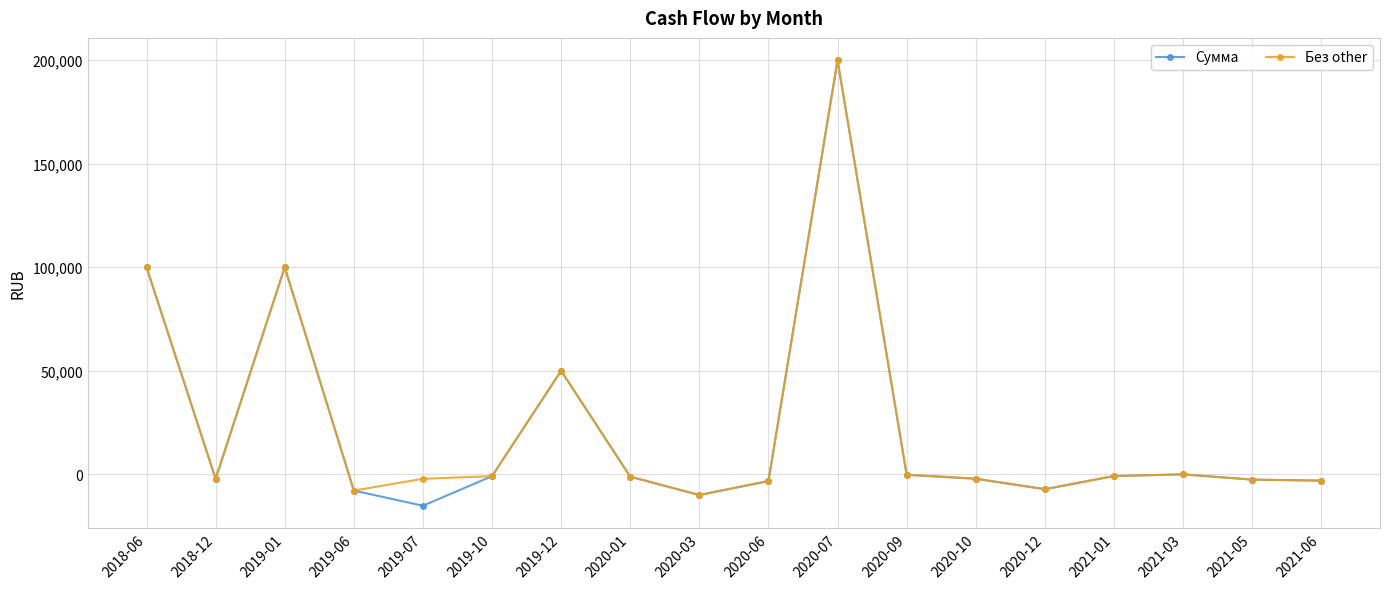

In Без other, how many points are lower than both neighbors (excluding endpoints)?

4